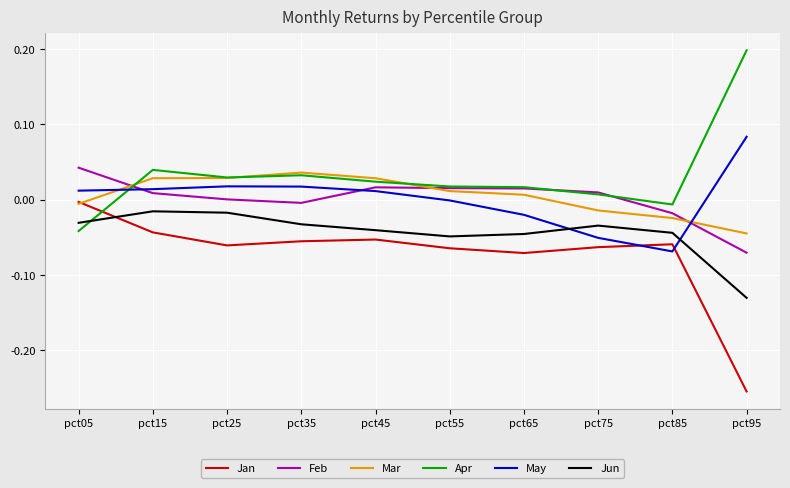

Where does the May series first go above 0?

pct05